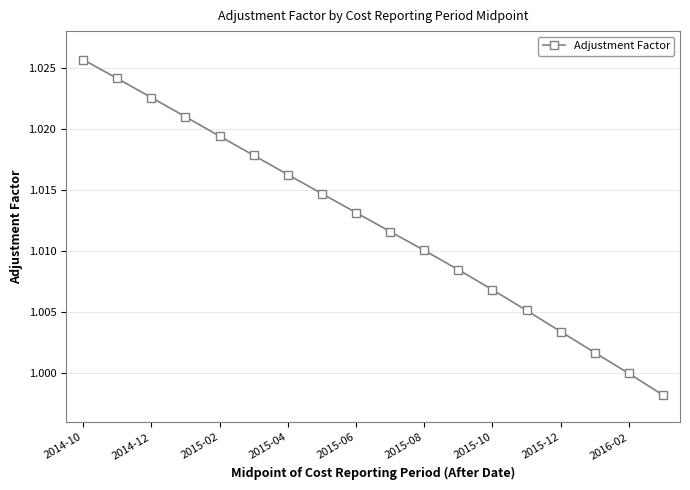

What is the sum of all values?

18.2